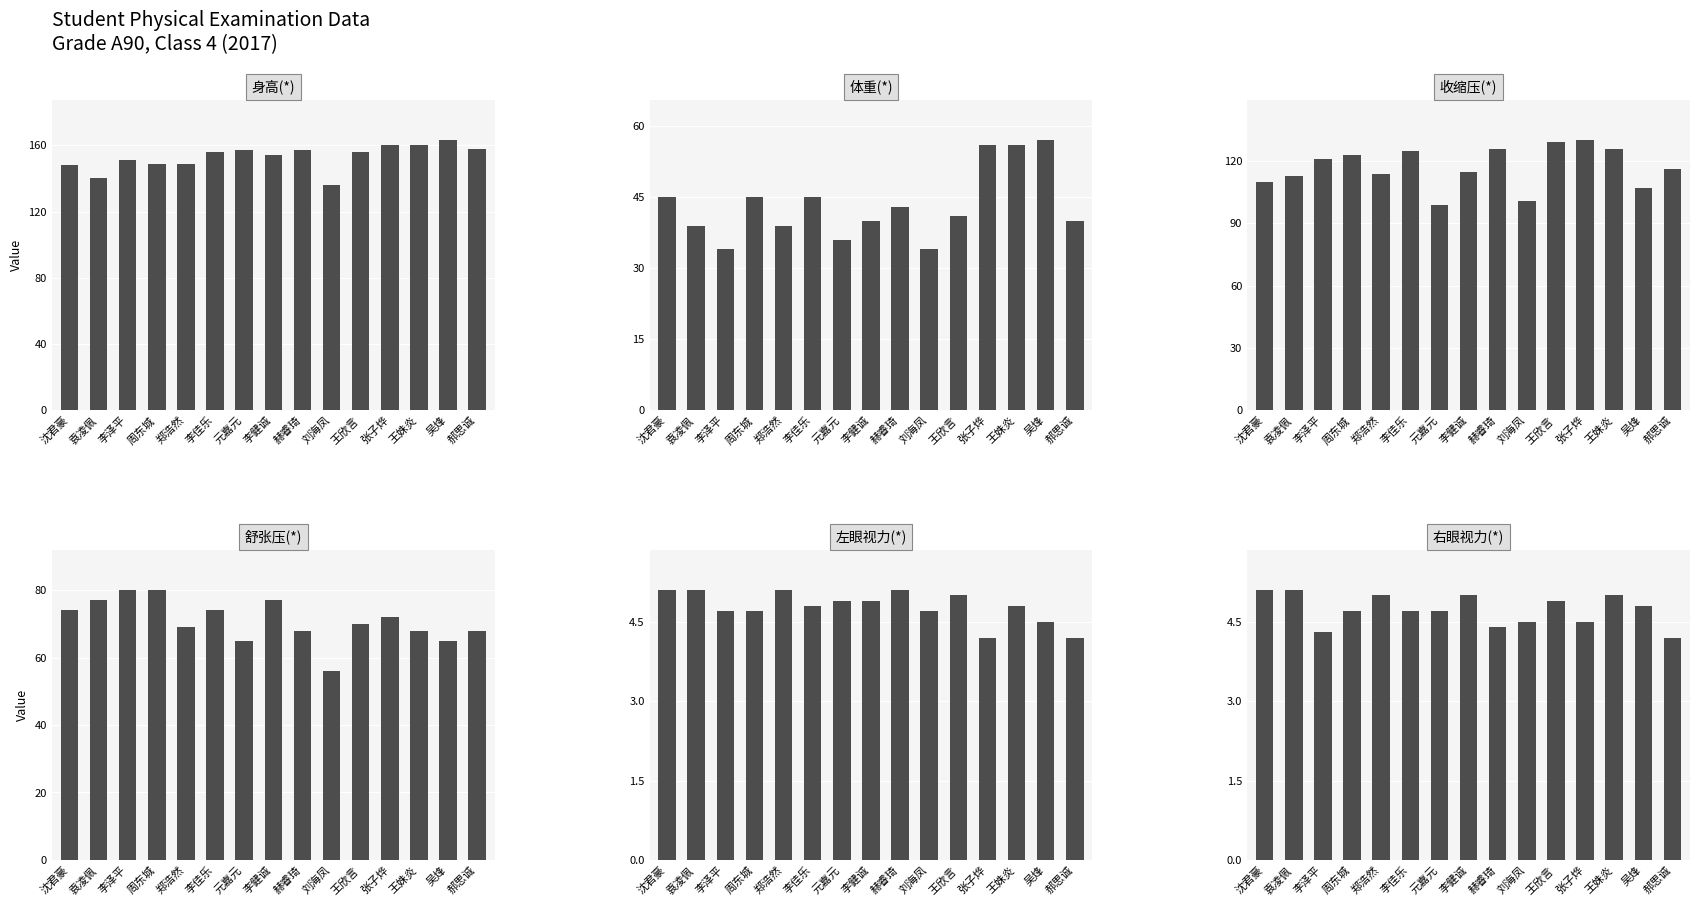

At 袁凌佩, list the series in order from largest to smallest.

身高(*), 收缩压(*), 舒张压(*), 体重(*), 左眼视力(*), 右眼视力(*)